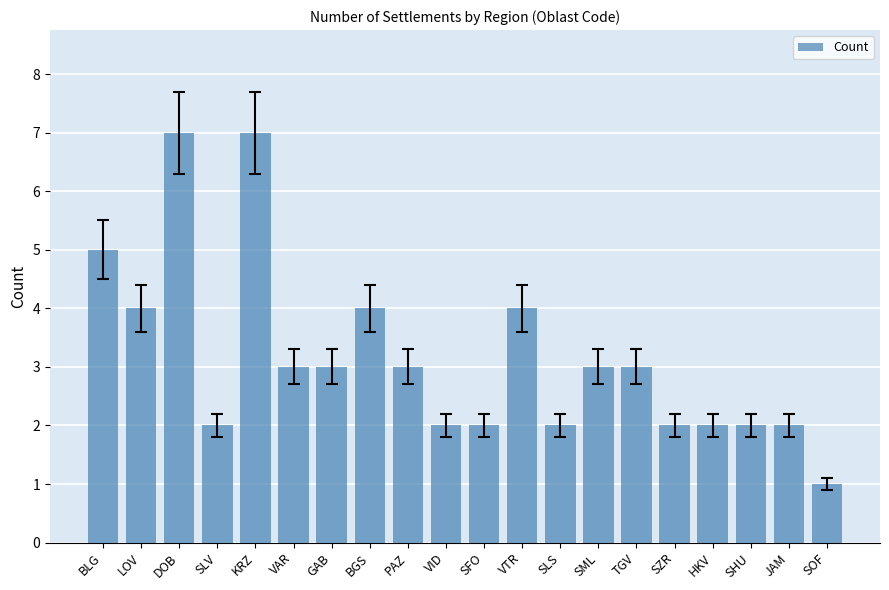

Which category has the lowest value across all series?

SOF